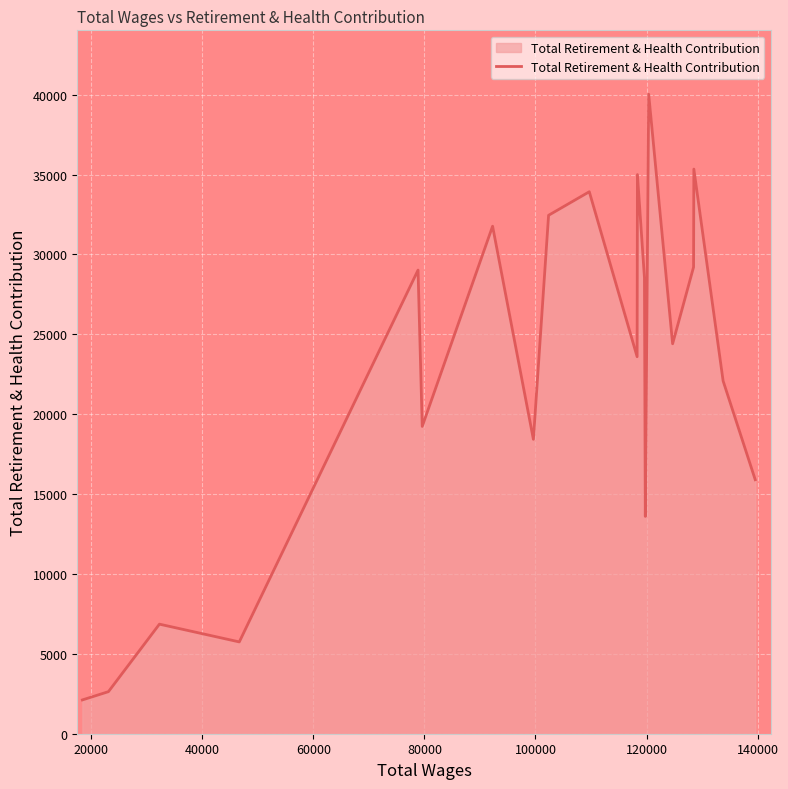

How many lines are shown in the chart?

1